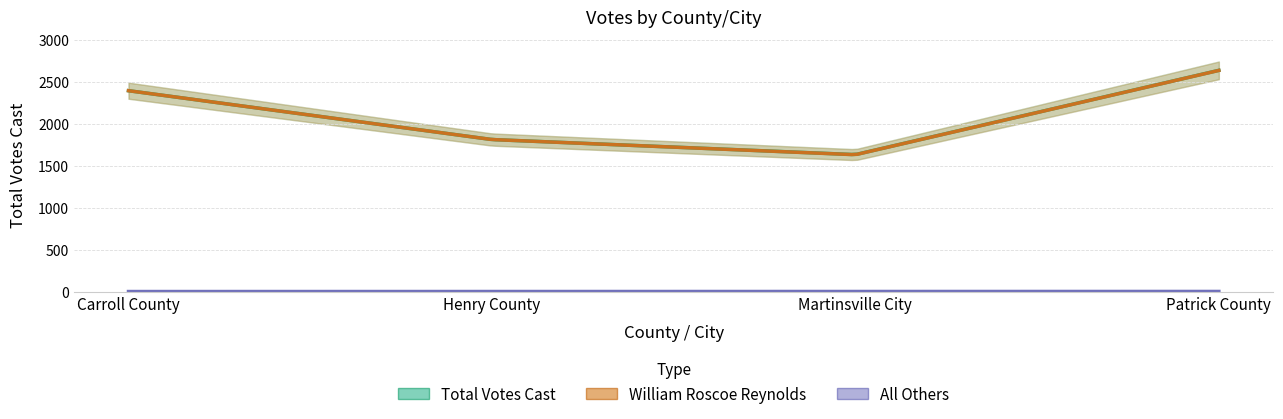

True or false: All Others and Total Votes Cast cross at least once.

False